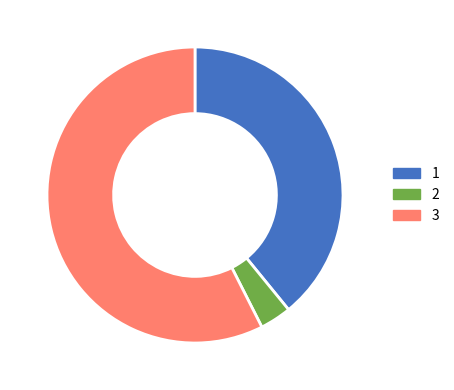

The 3 slice represents 44% of the pie. True or false?

False